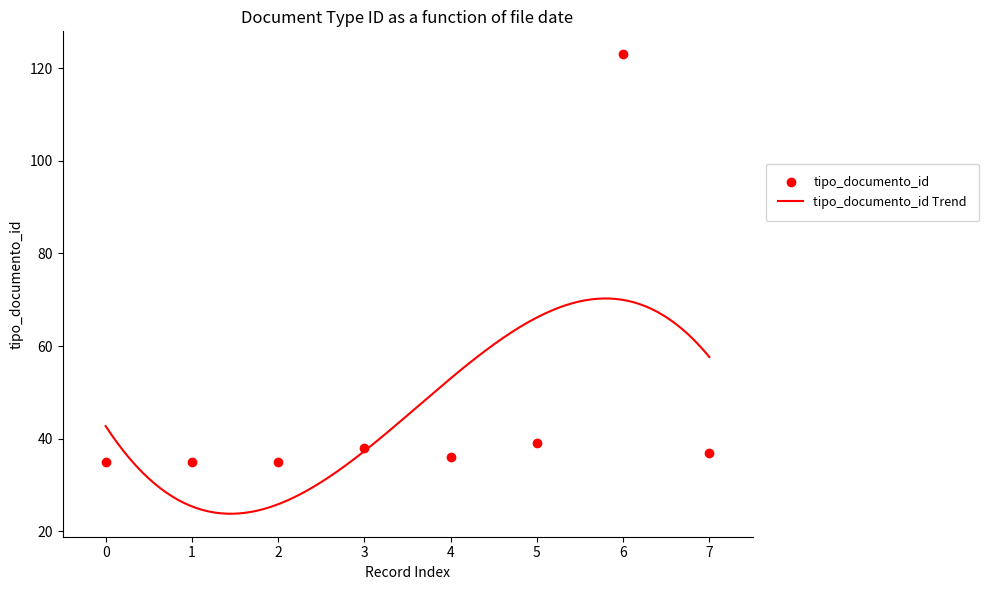

What is the minimum value for tipo_documento_id?

35